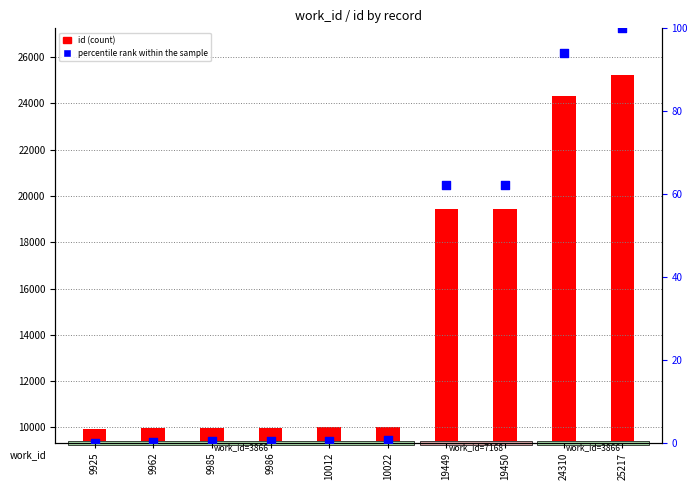

Which series contains the lowest Y value?

percentile rank within the sample